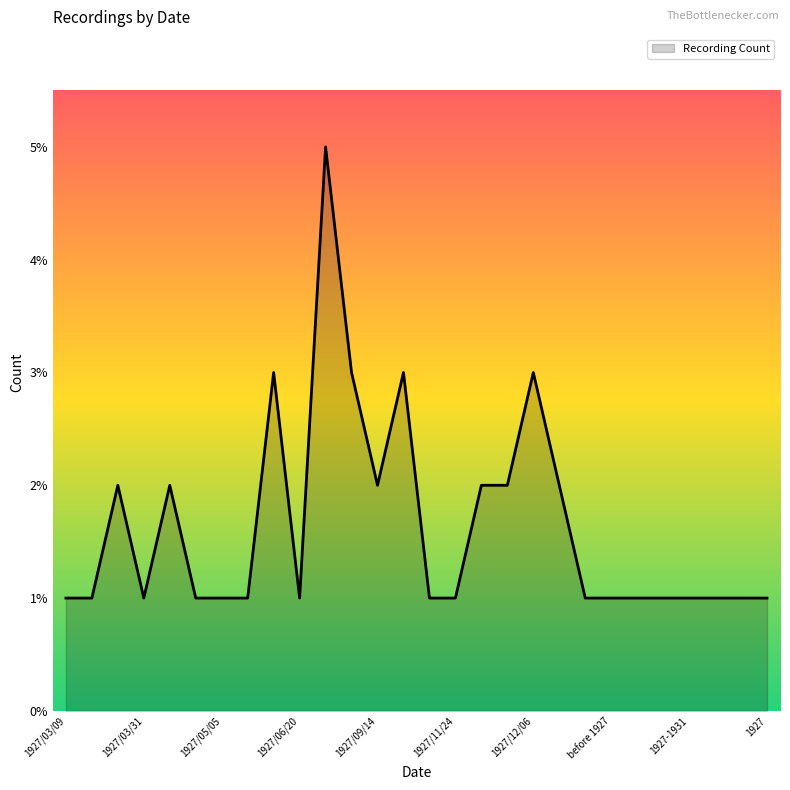

What is the maximum value shown in the chart?

5